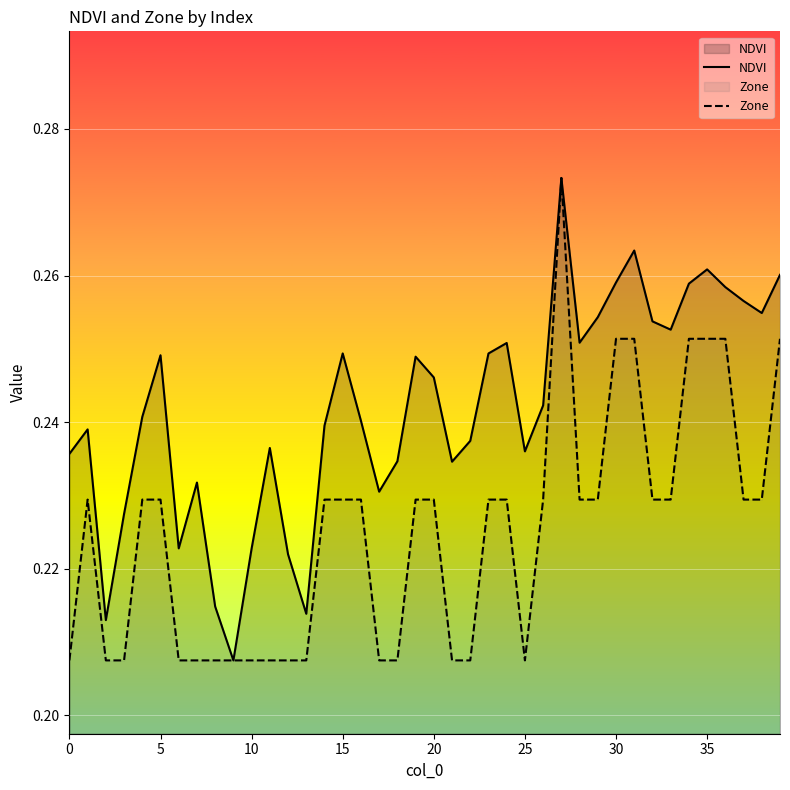

What is the smallest value displayed?

0.2